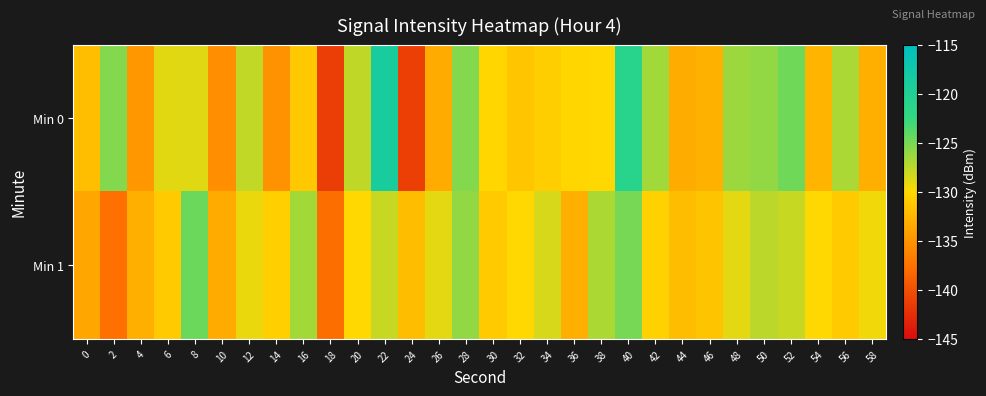

What is the maximum value shown in the chart?

-118.9